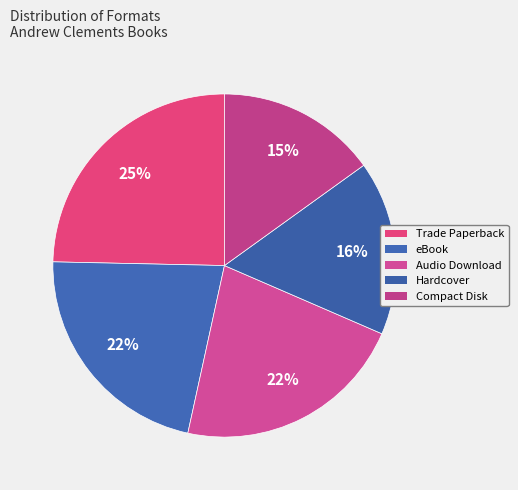

How many segments does this pie chart have?

5